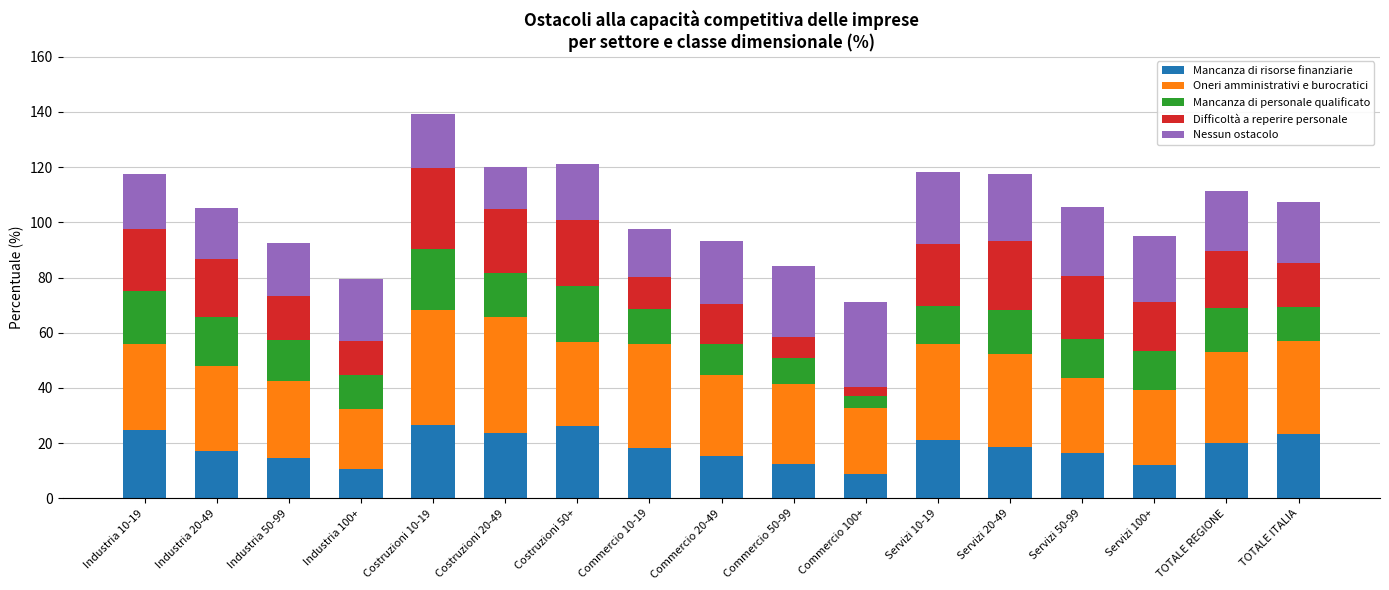

Does the chart contain stacked bars?

Yes